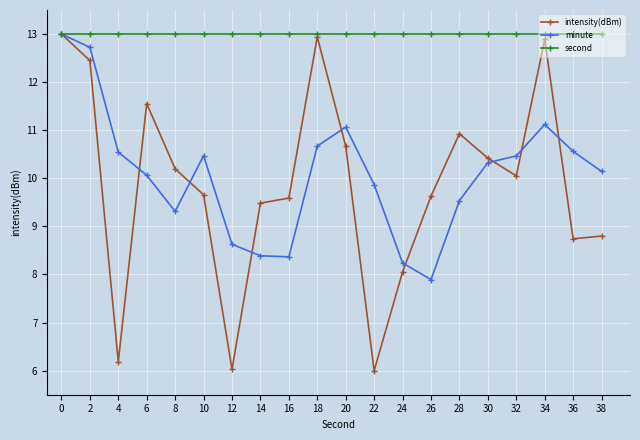

True or false: minute has a value of 10.6 at 36.

True